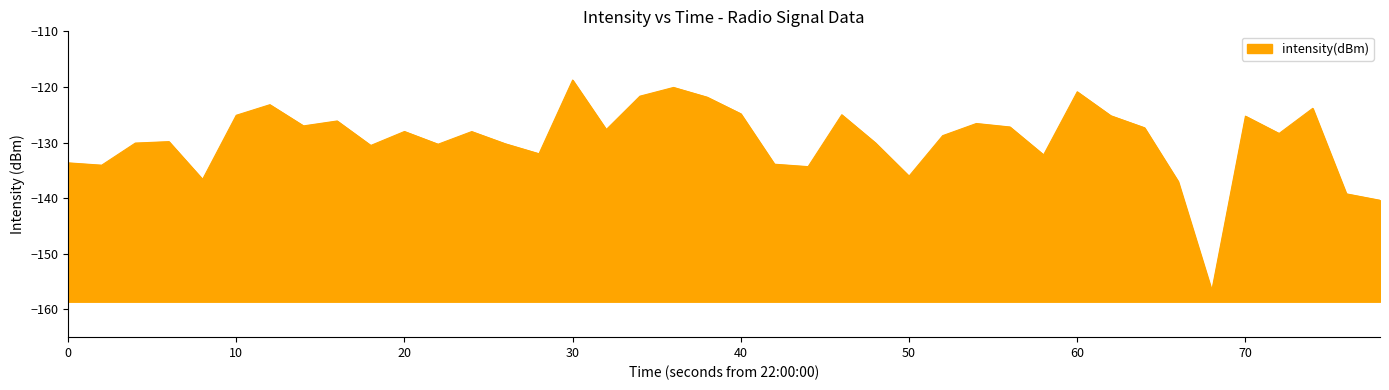

The chart shows a value of -133.7 at 0. True or false?

True